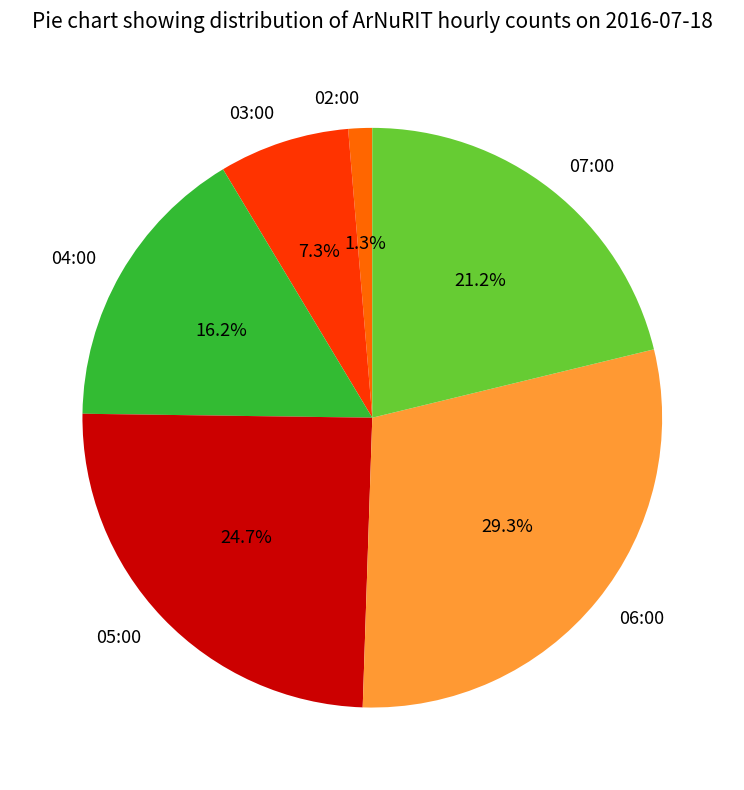

Combined, do 05:00 and 07:00 account for over 50%?

No